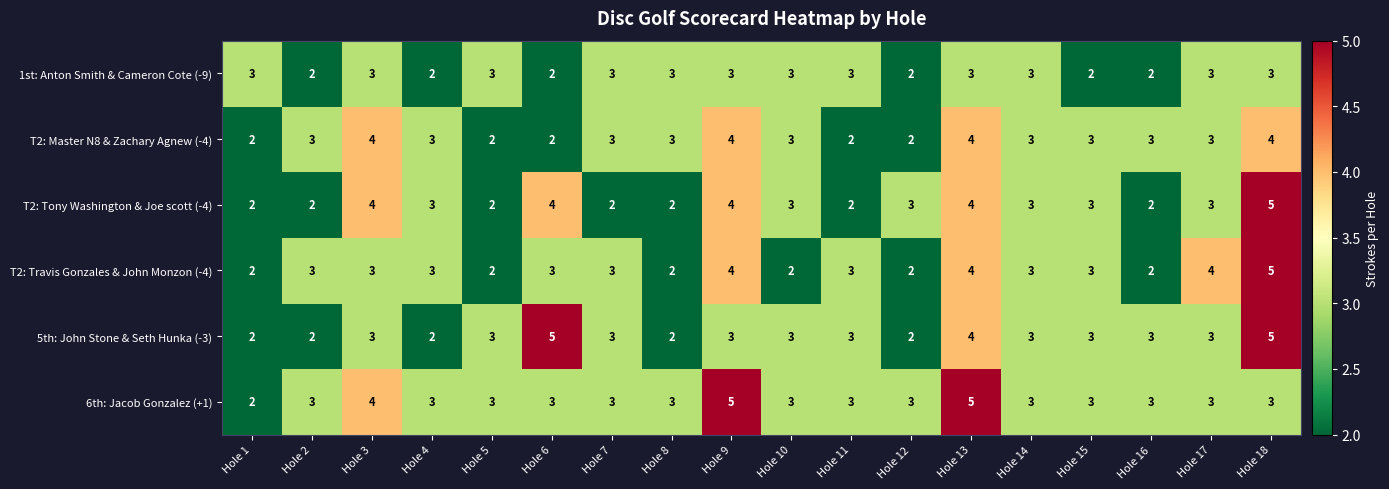

Which series has the largest total across all categories?

6th: Jacob Gonzalez (+1)